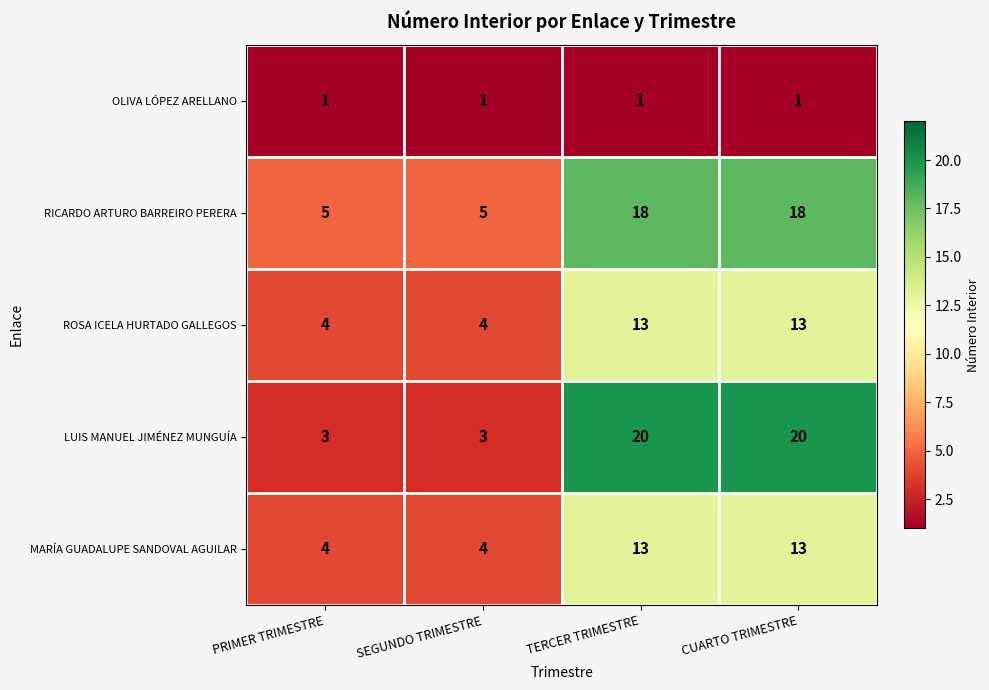

What is the difference between the highest and lowest values at PRIMER TRIMESTRE?

4